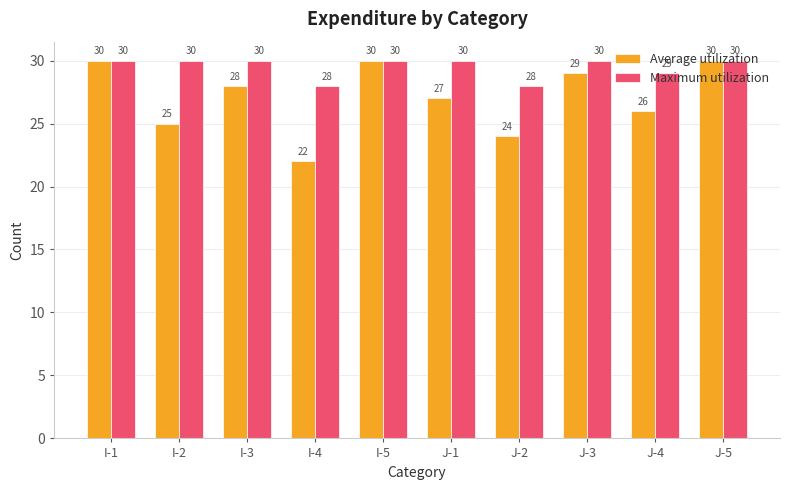

What is the label of the 9th bar from the left?

J-4